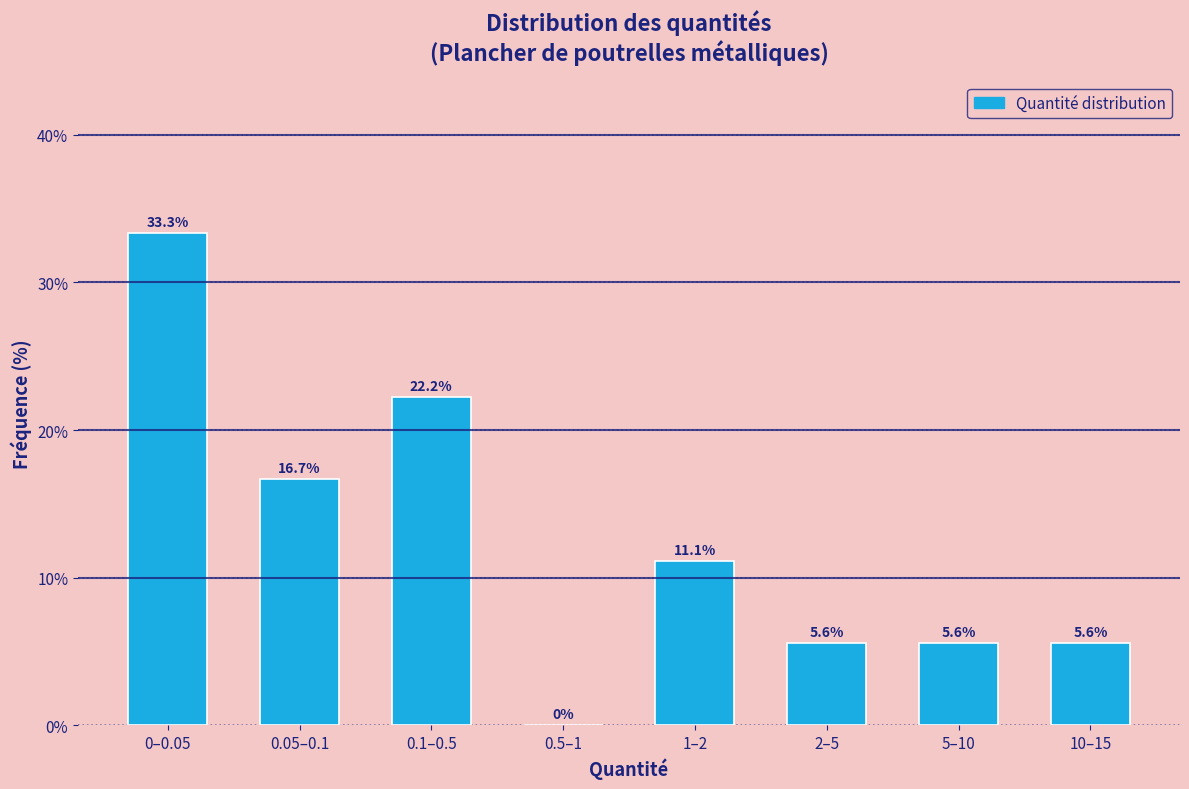

Reading right to left, what are all the values shown in this chart?

10–15=5.6	5–10=5.6	2–5=5.6	1–2=11.1	0.5–1=0.0	0.1–0.5=22.2	0.05–0.1=16.7	0–0.05=33.3